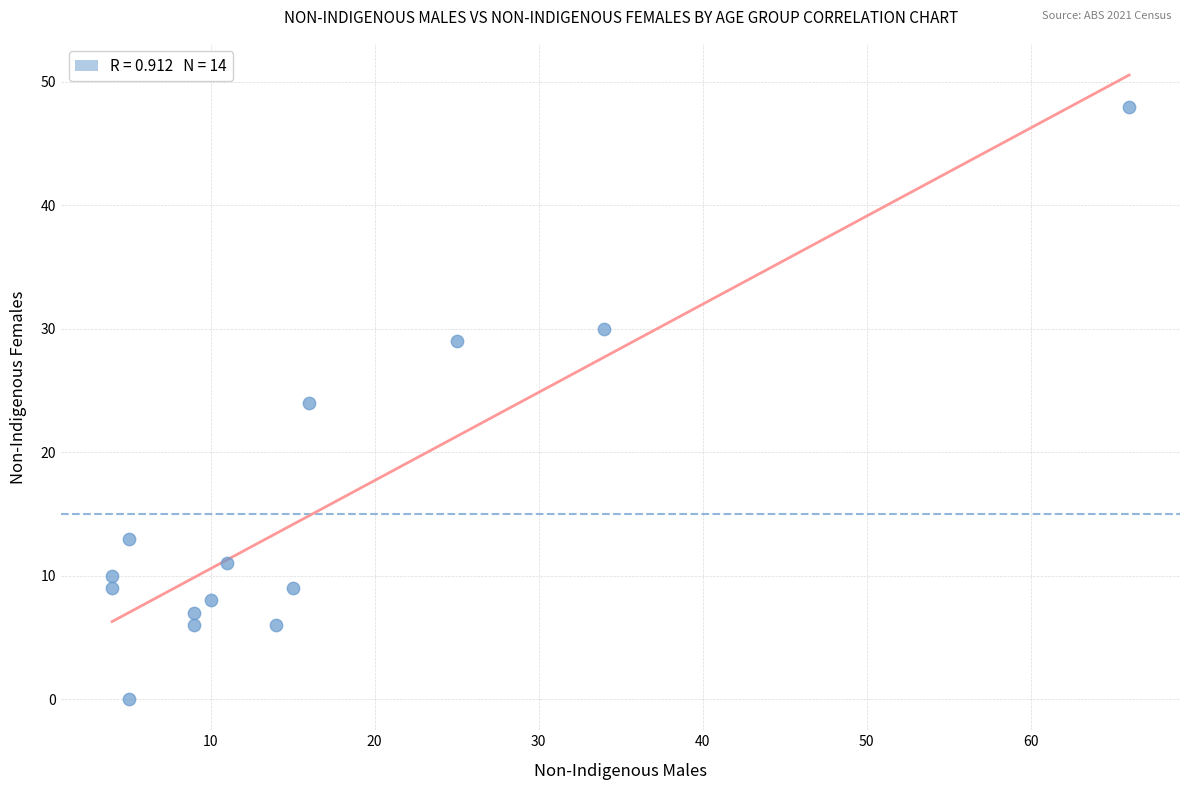

What is the range of Y values (max minus min)?

48